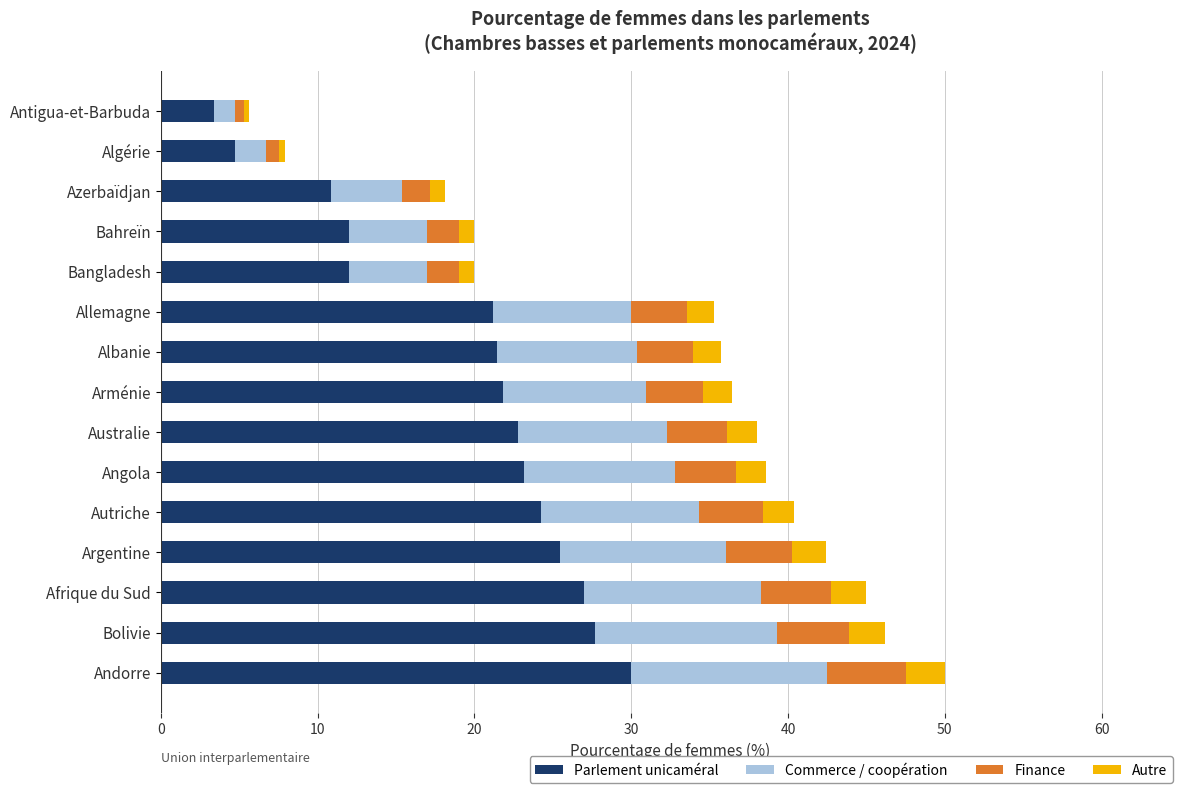

The Parlement unicaméral series shows 27.7 at Bolivie. True or false?

True